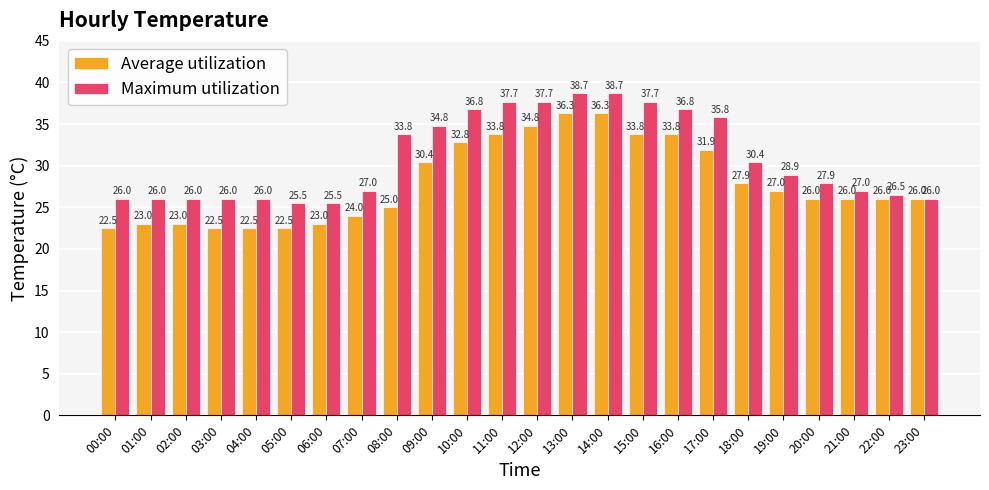

What are all the series names shown in the legend?

Average utilization, Maximum utilization